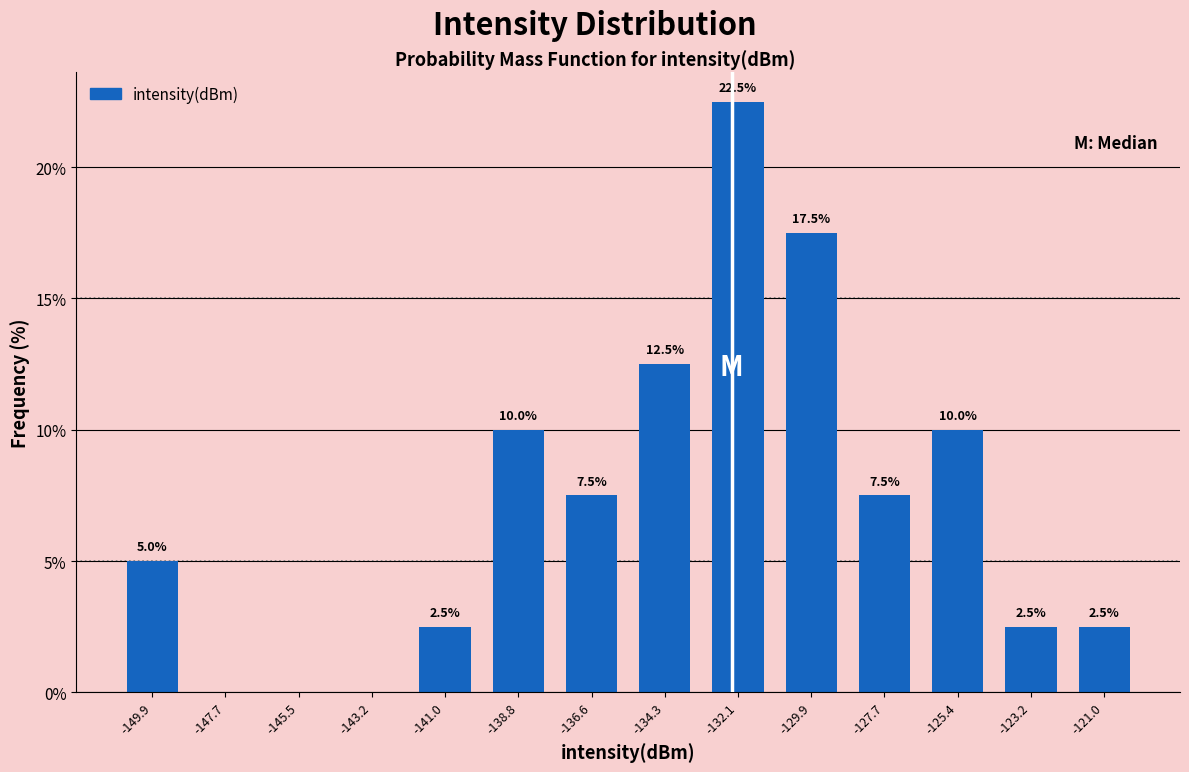

Which range on the x-axis has the tallest bar?

-133.0 to -131.0